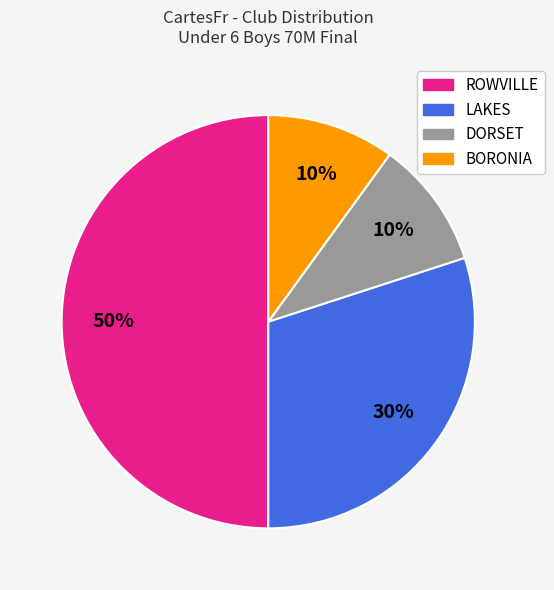

To the nearest percent, what portion does ROWVILLE represent?

50%